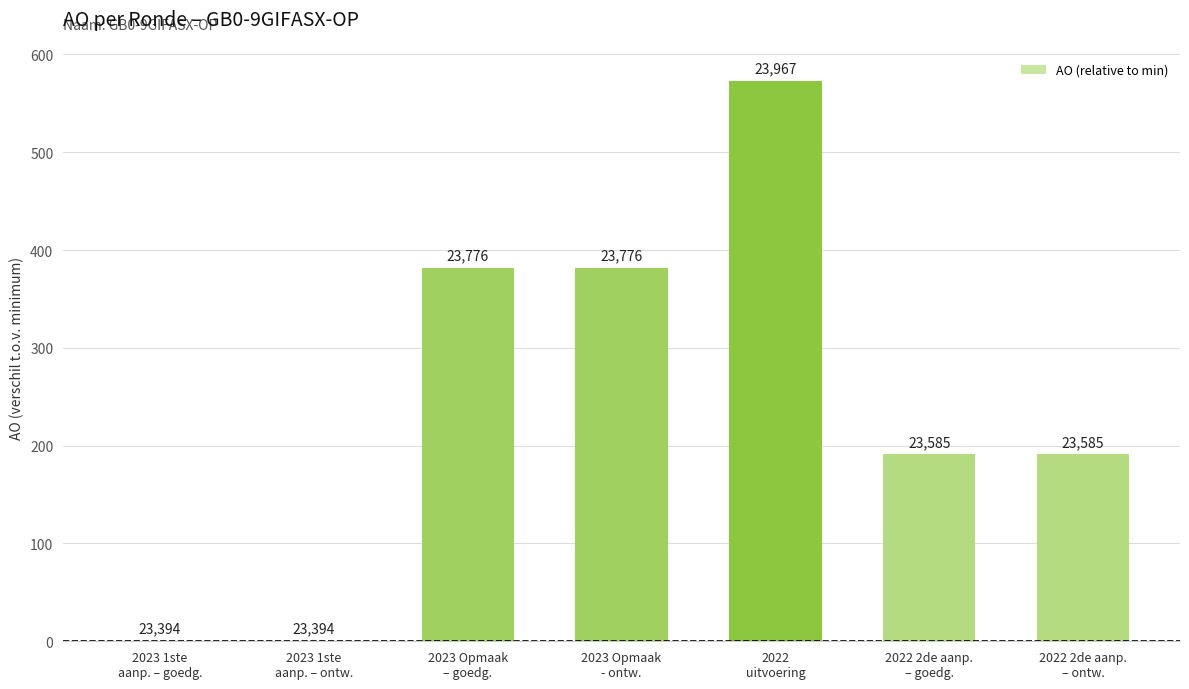

What is the maximum value shown in the chart?

573